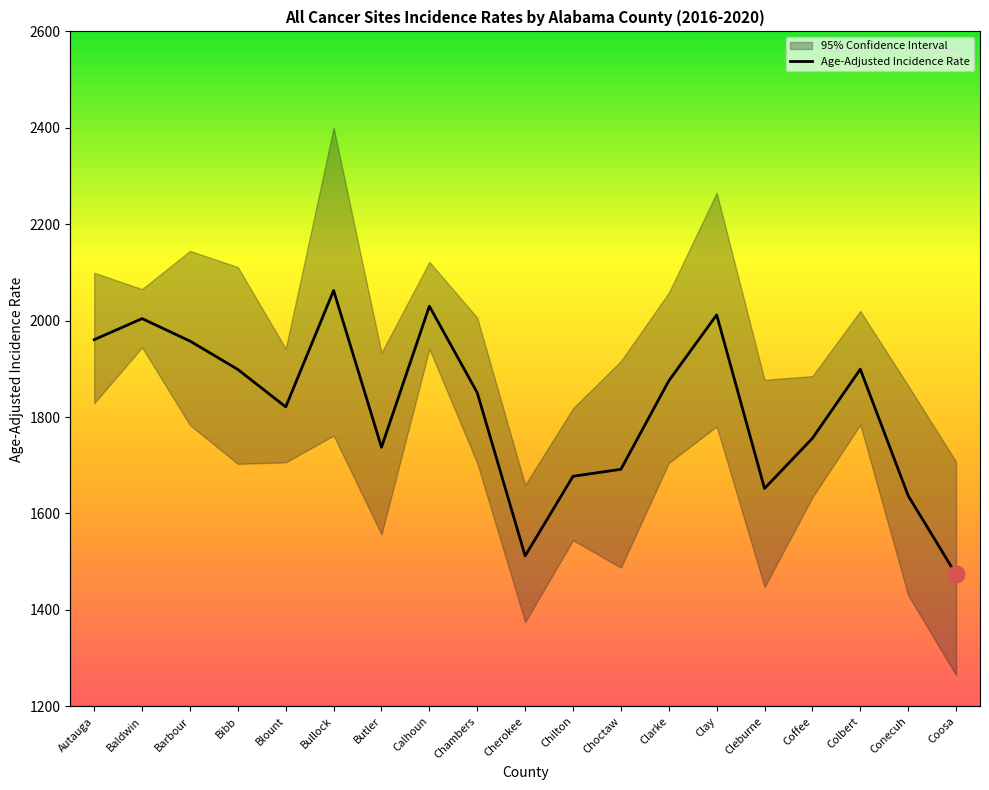

Count the number of categories in the chart.

19